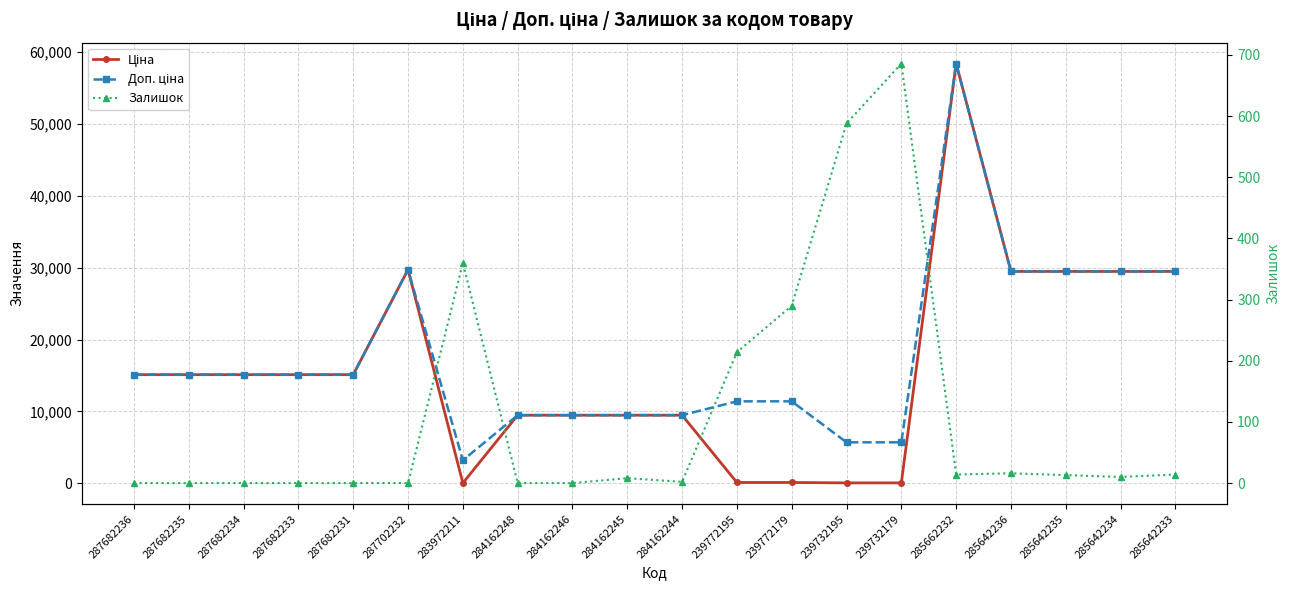

What position from the right is 287682234?

18